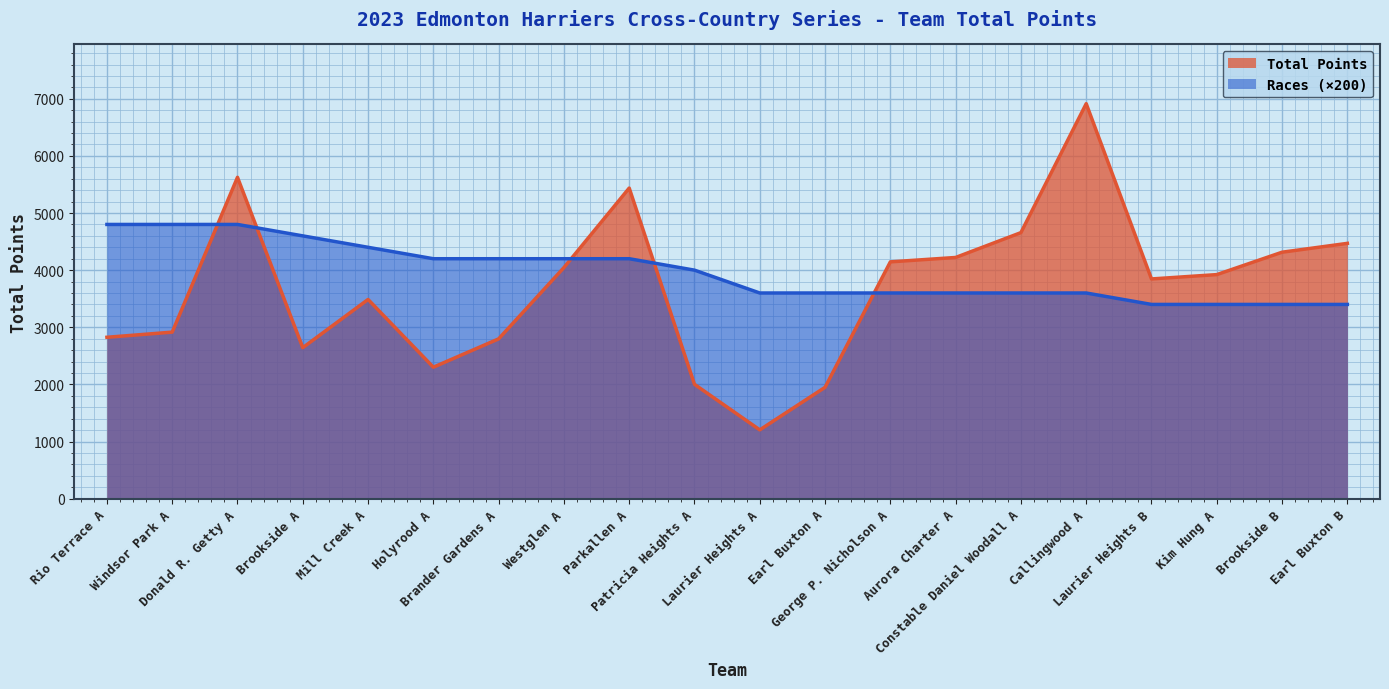

What is the sum of all values?

73718